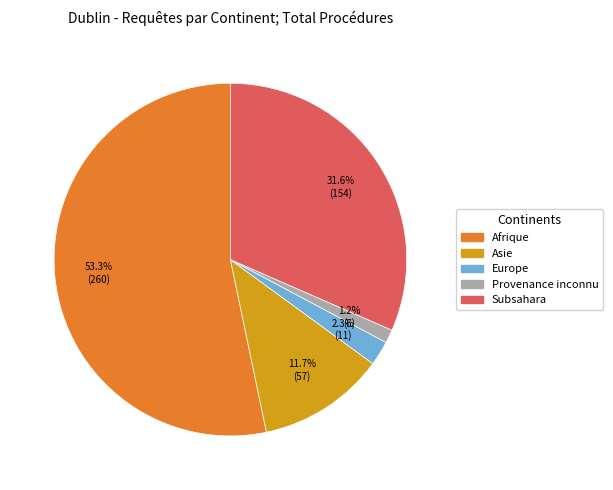

Is there a majority slice in this chart?

Yes